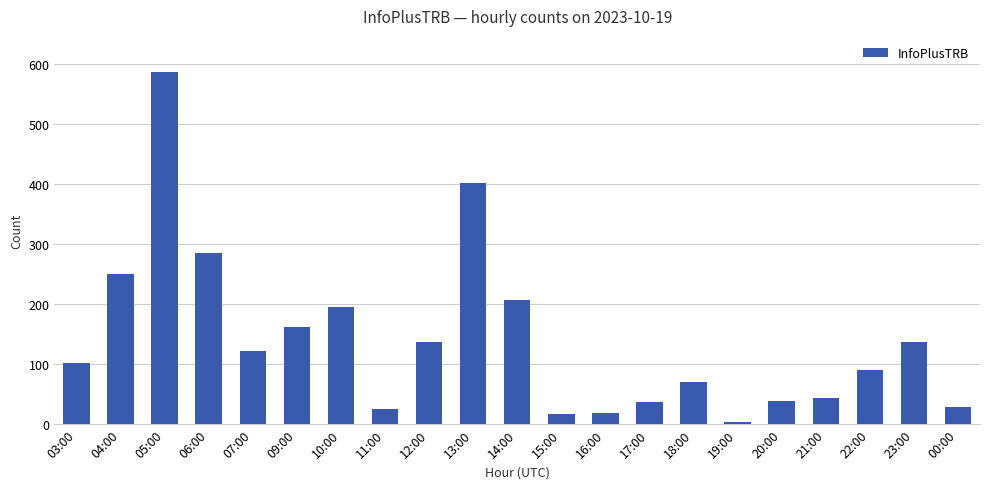

What is the label of the 12th bar from the left?

15:00